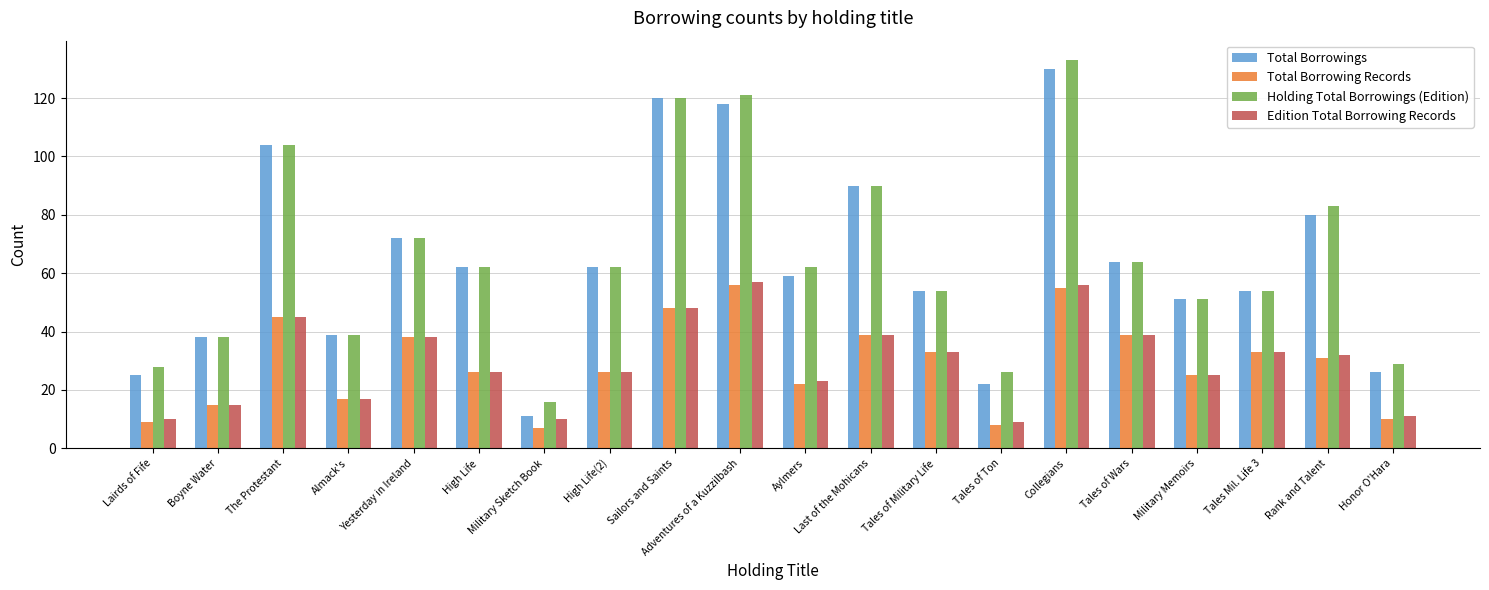

What is the difference between the maximum and minimum values in the Total Borrowings series?

119